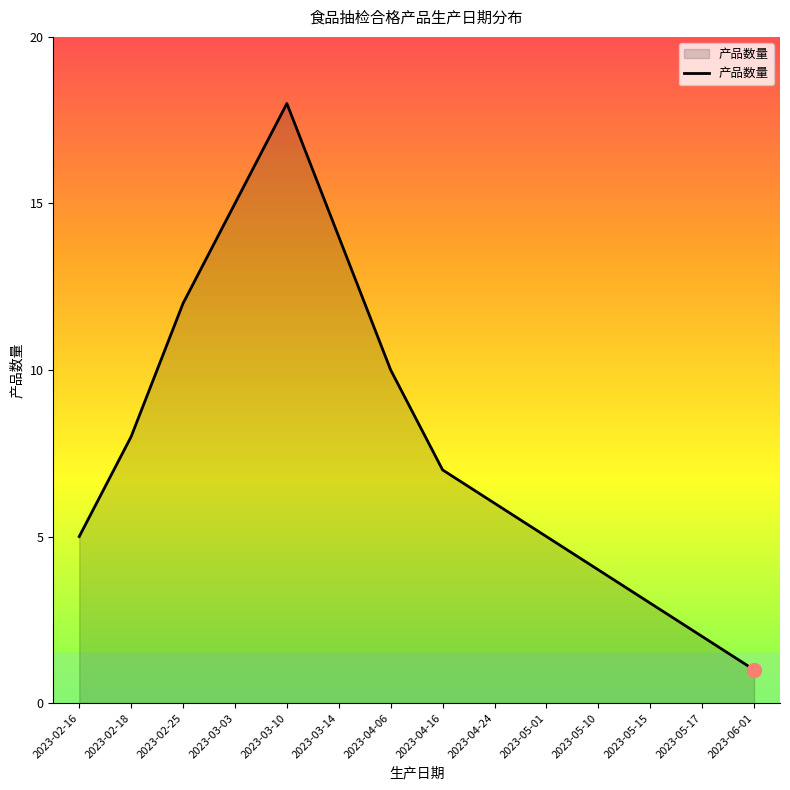

The chart shows a value of 18 at 2023-03-10. True or false?

True